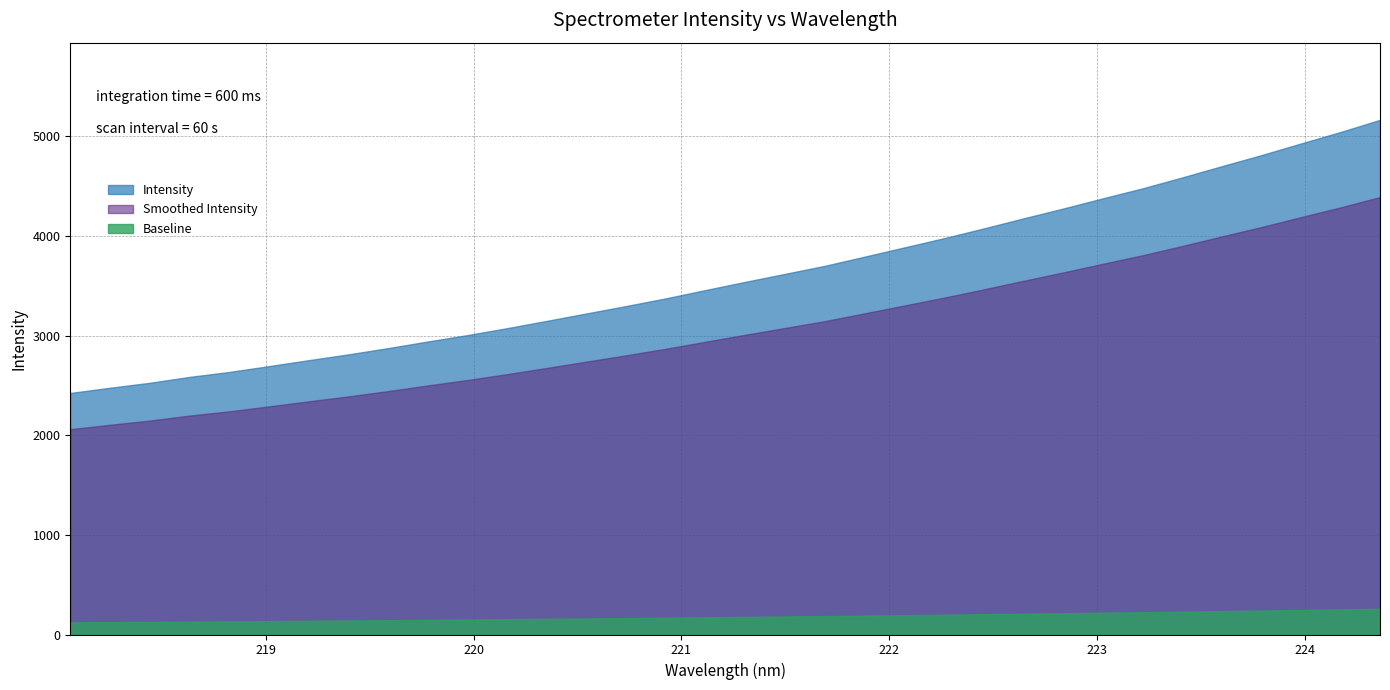

Rank the categories by value from highest to lowest.

224.3616, 224.1709, 223.9802, 223.7895, 223.5987, 223.408, 223.2172, 223.0264, 222.8355, 222.6447, 222.4538, 222.263, 222.0721, 221.8812, 221.6902, 221.4993, 221.3083, 221.1174, 220.9264, 220.7354, 220.5444, 220.3533, 220.1623, 219.9712, 219.7801, 219.589, 219.3979, 219.2067, 219.0156, 218.8244, 218.6332, 218.442, 218.2508, 218.0596